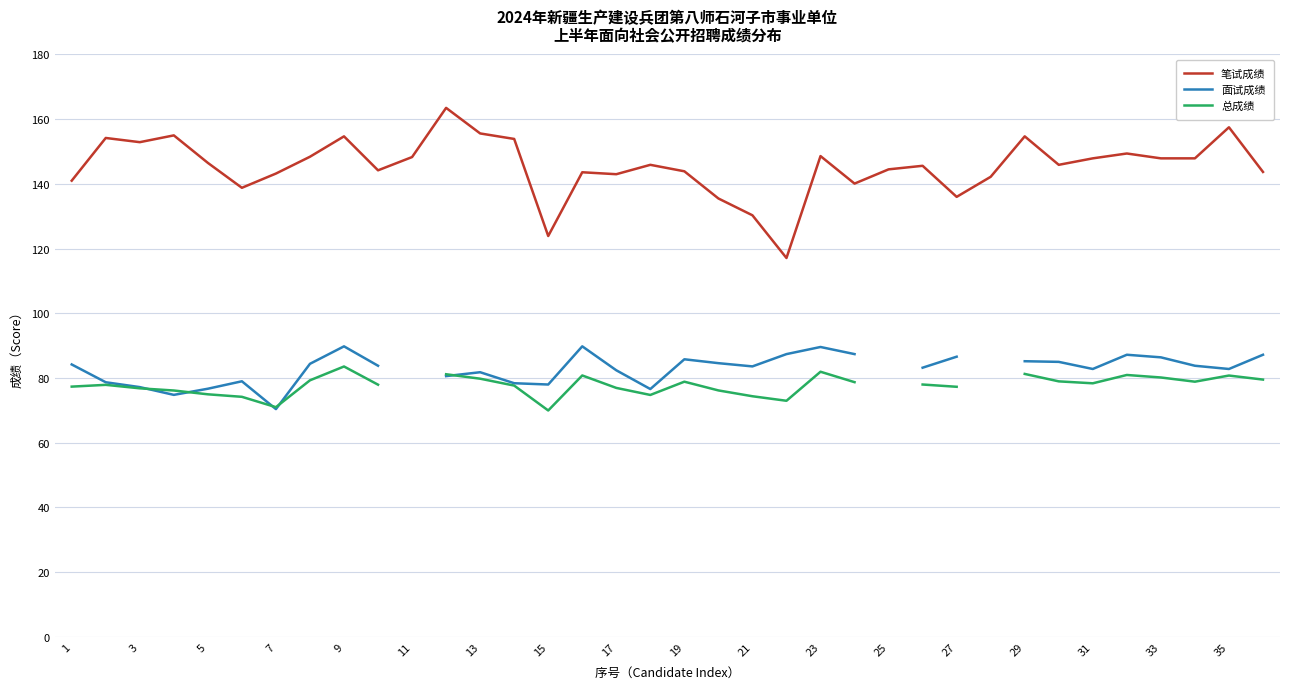

What is the label of the 1st point from the left?

1